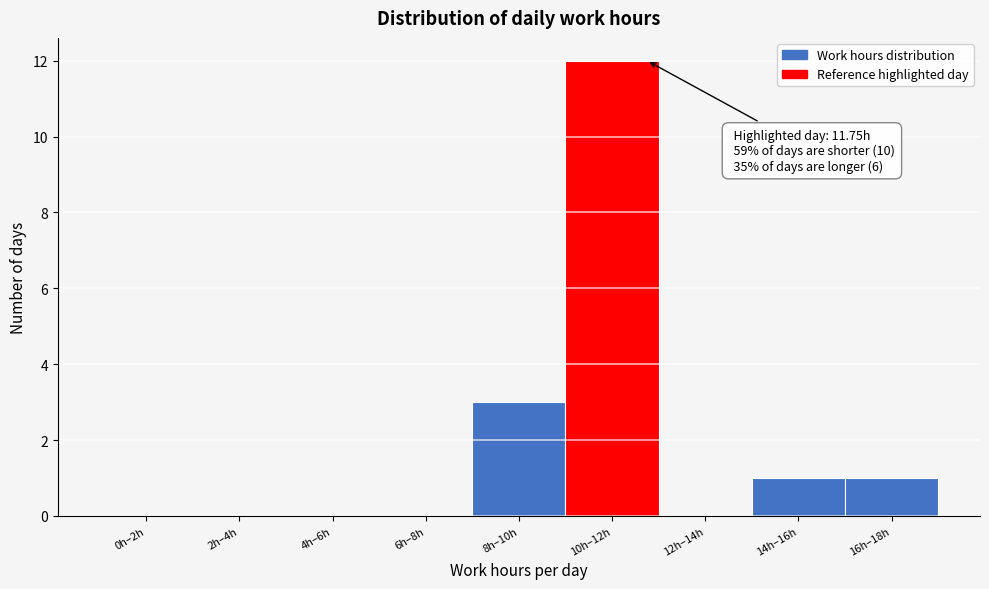

Reading left to right, transcribe all the data shown in this chart.

0h–2h=0	2h–4h=0	4h–6h=0	6h–8h=0	8h–10h=3	10h–12h=12	12h–14h=0	14h–16h=1	16h–18h=1